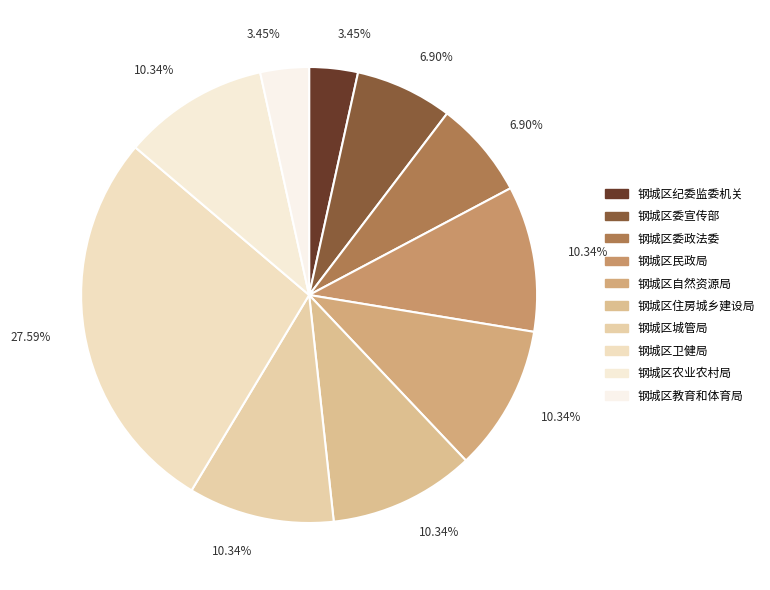

How many segments does this pie chart have?

10